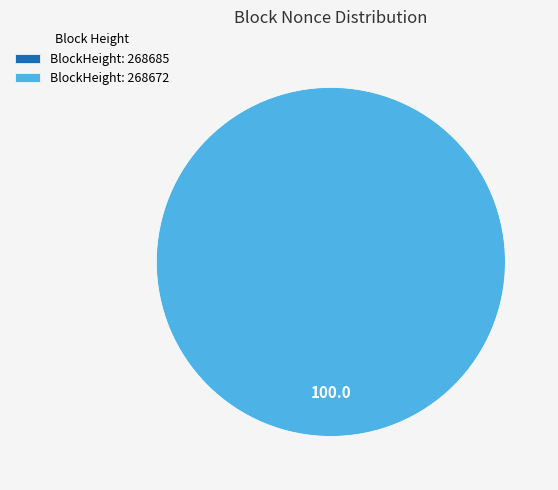

Which has a higher value, 268685 or 268672?

268672